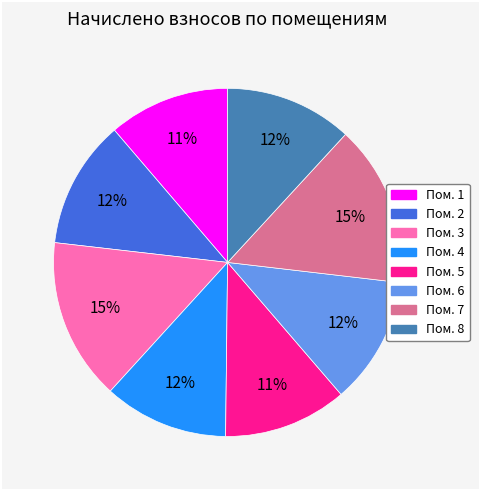

Does any single category account for the majority?

No